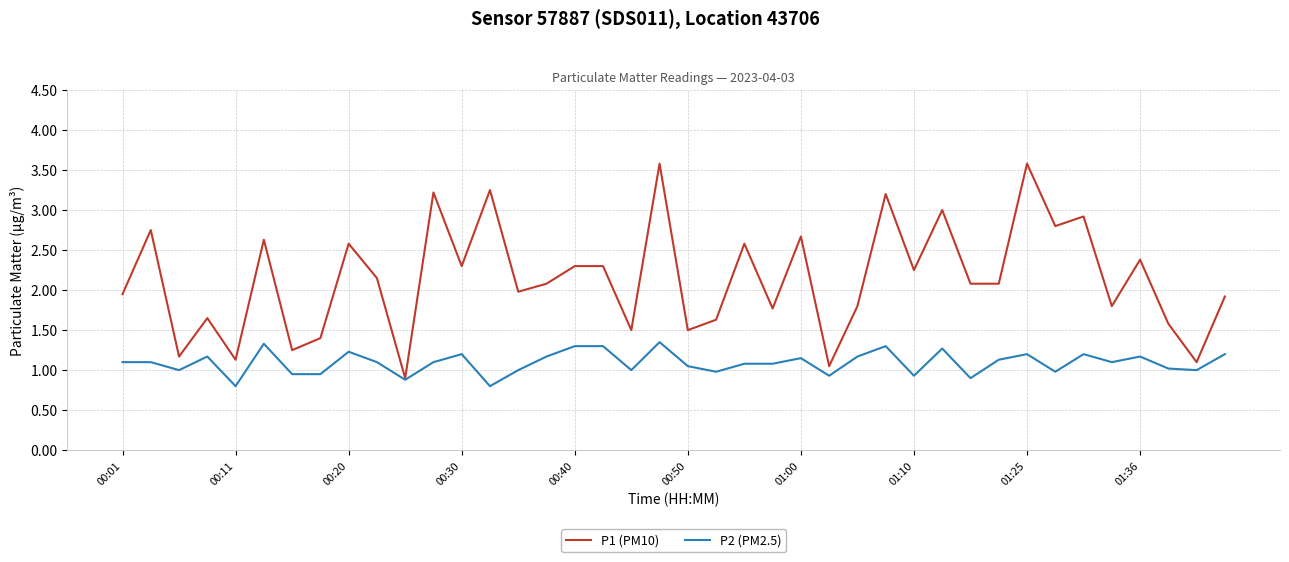

What is the minimum value for P2 (PM2.5)?

0.8